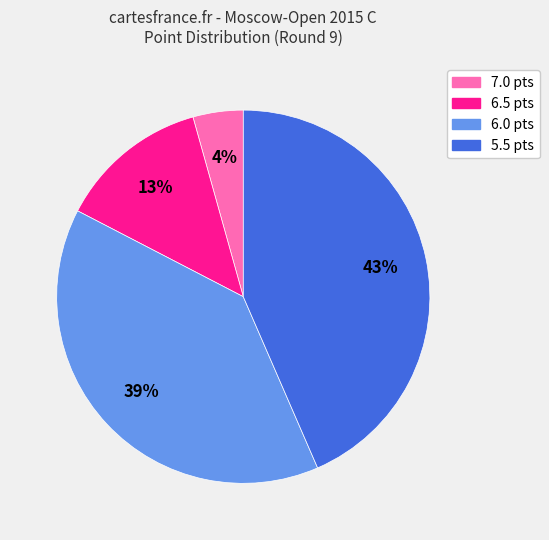

To the nearest percent, what is the average slice percentage?

25%